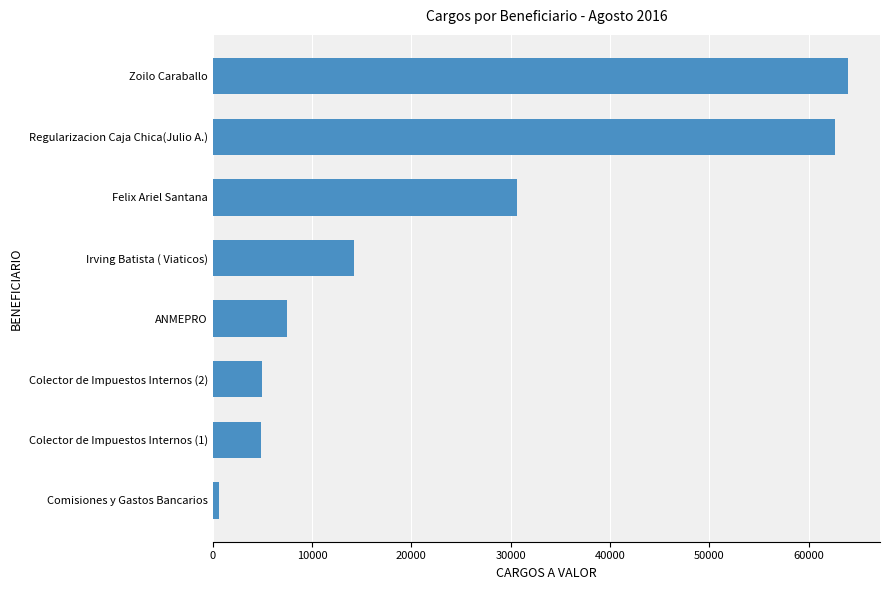

What is the difference between the maximum and second lowest values?

59168.8